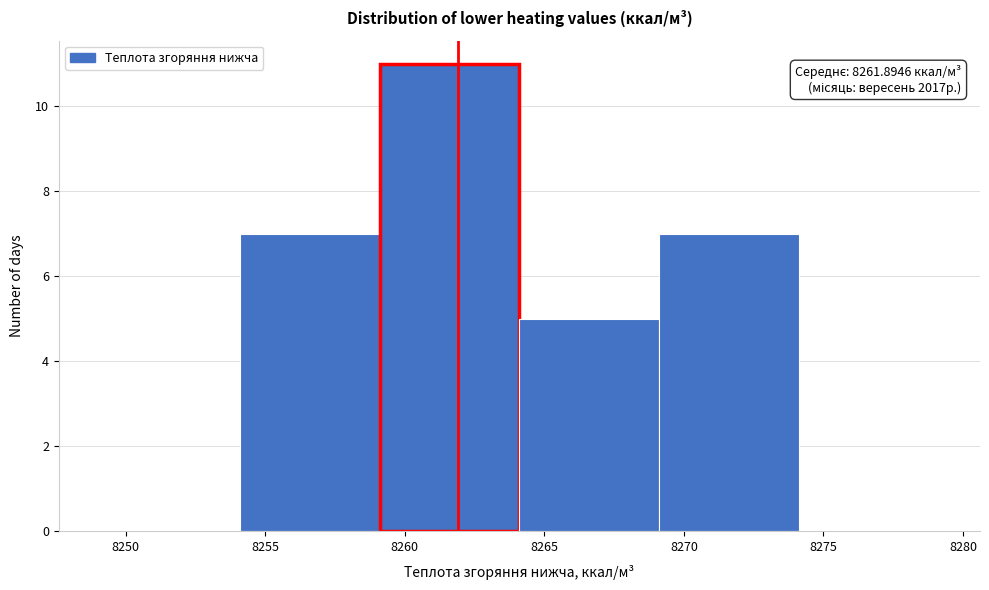

Over which range of the x-axis is the bar tallest?

8259 to 8264